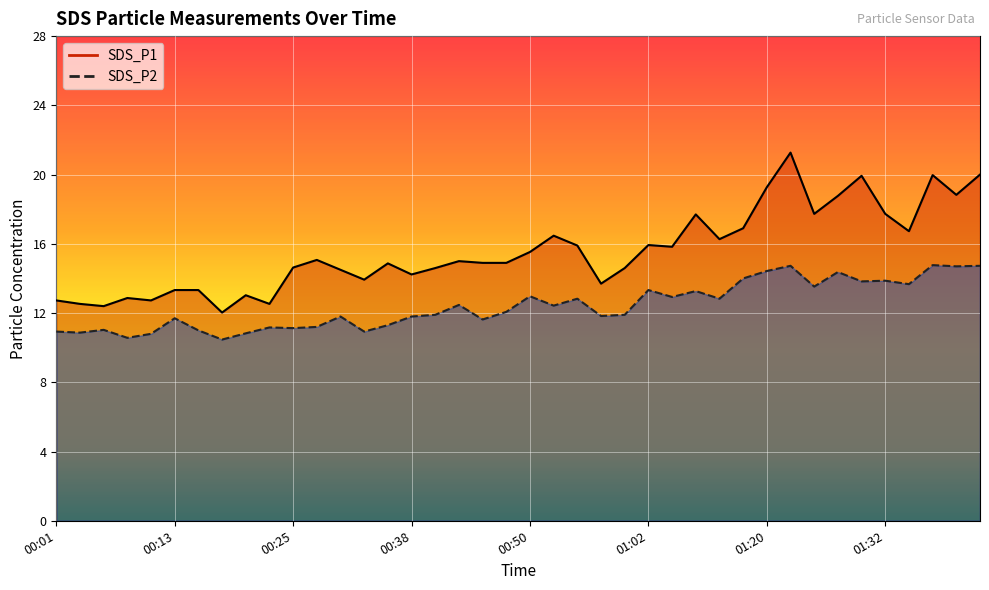

True or false: SDS_P1 has a value of 12.7 at 00:01.

True